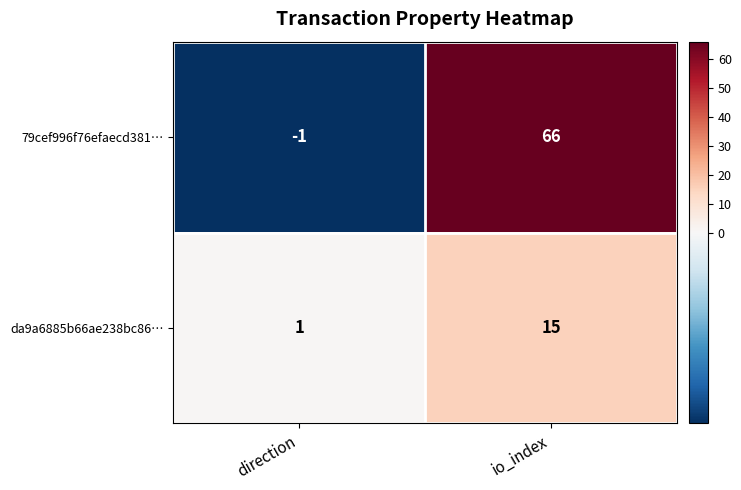

How many negative values does the 79cef996f76efaecd381… series have?

1